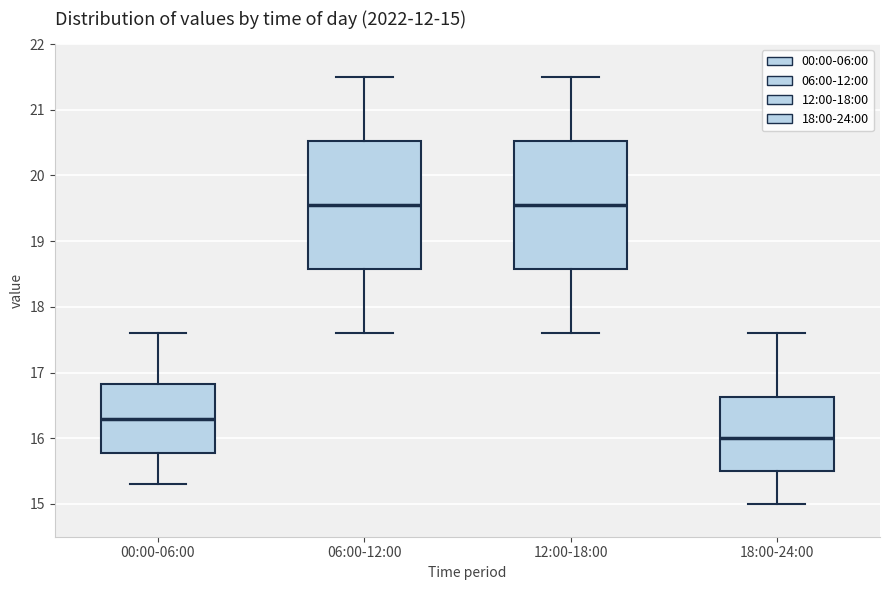

Which box has the lowest median line?

18:00-24:00